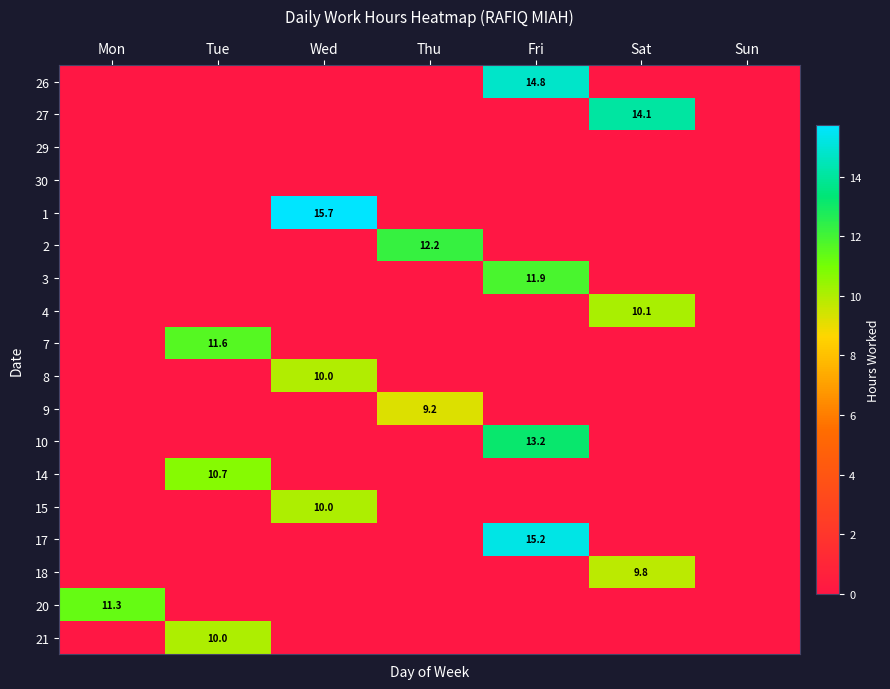

At which category is the sum across all series the highest?

Fri